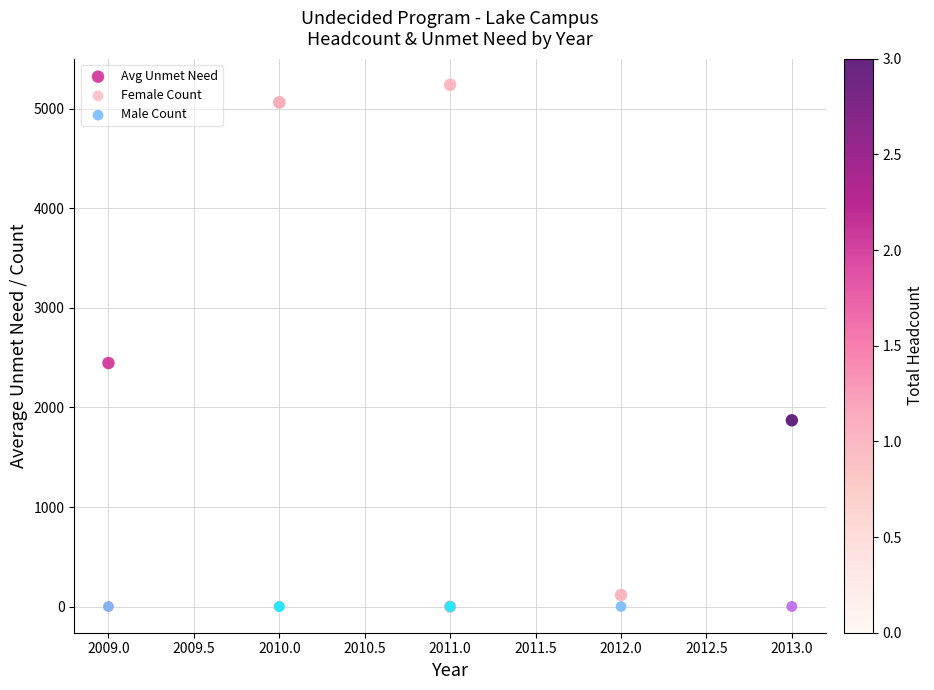

Which series reaches the maximum Y coordinate?

Avg Unmet Need